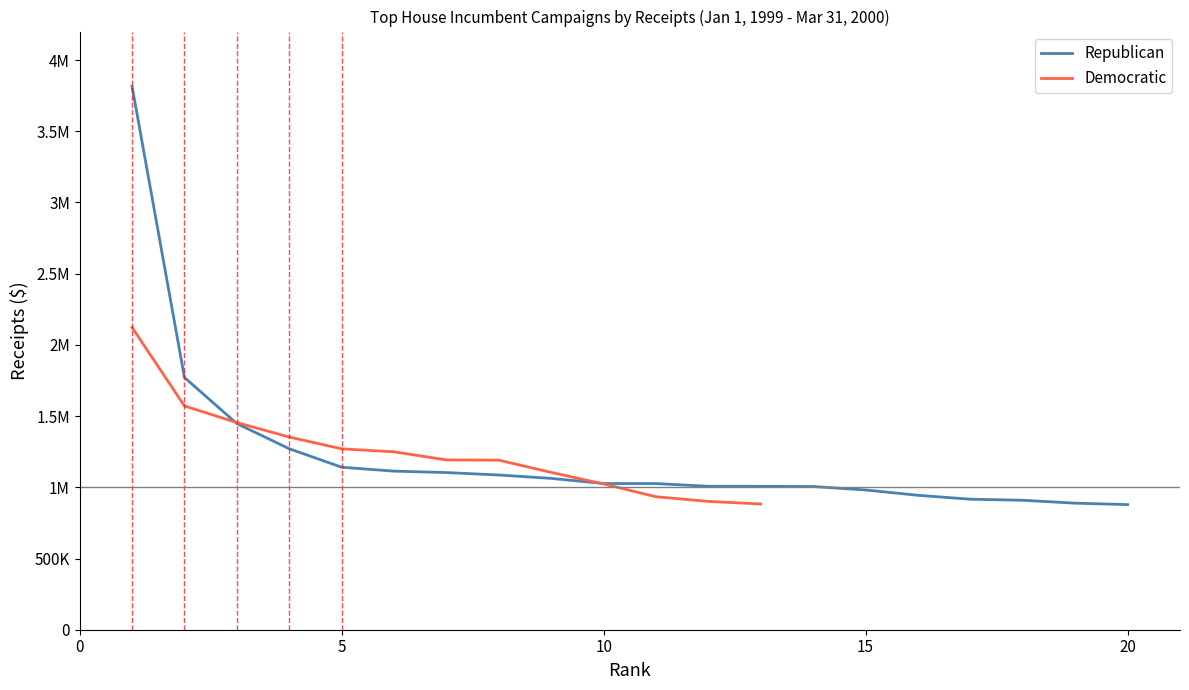

What is the difference between the maximum and second lowest values?

2927102